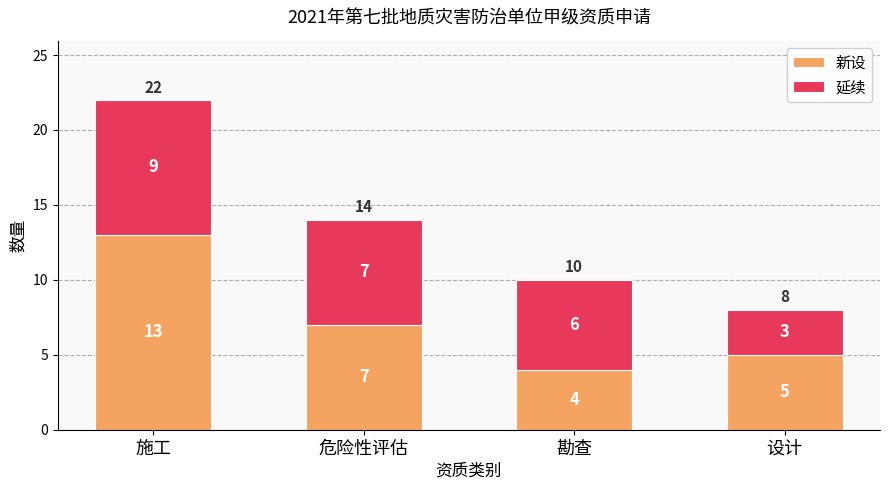

Reading right to left, what are the values for 新设?

5	4	7	13